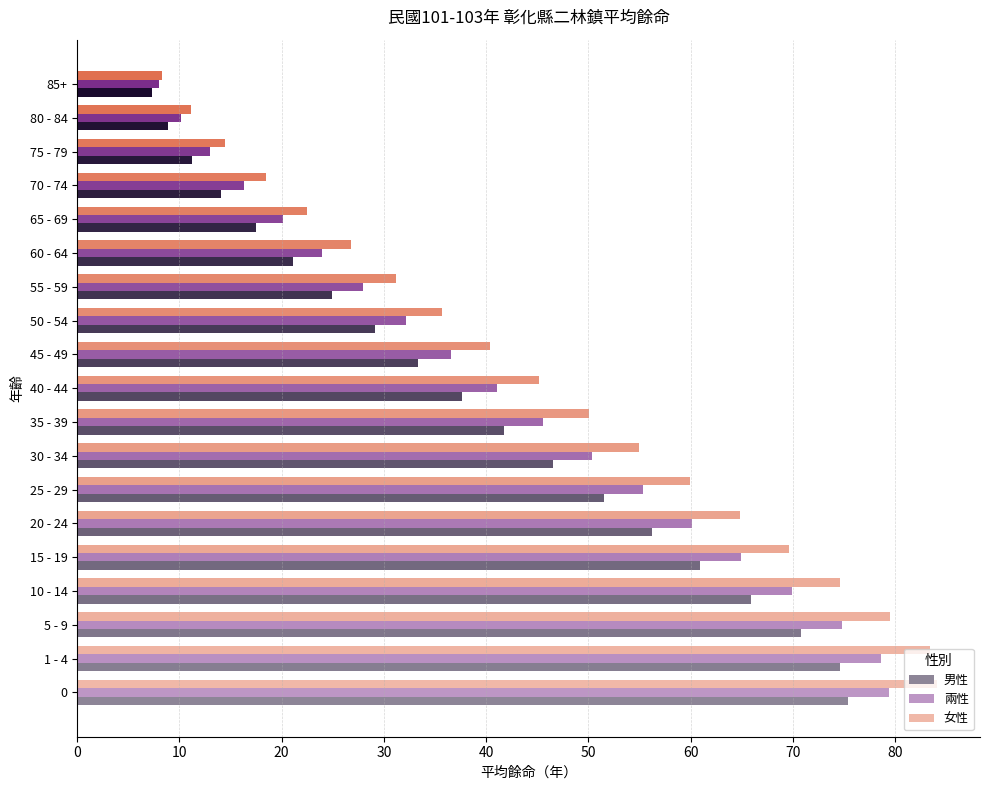

What is the maximum value for 兩性?

79.4